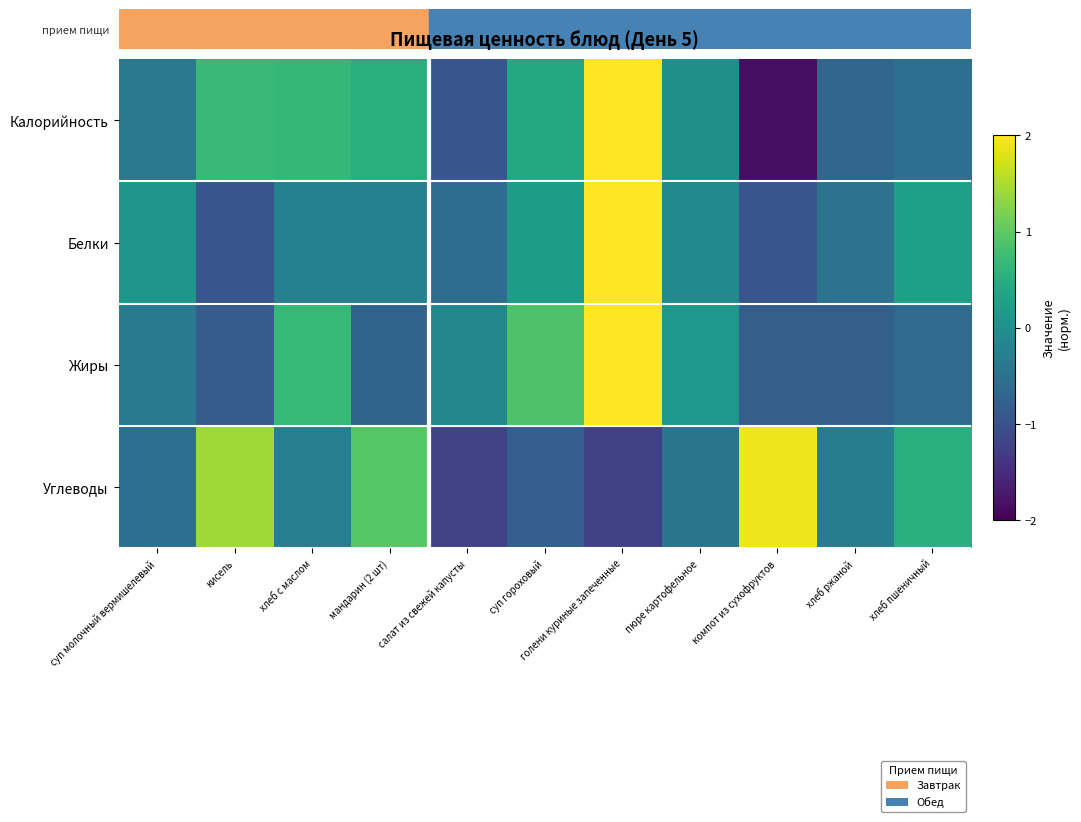

Reading right to left, transcribe all the data shown in this chart.

Калорийность: хлеб пшеничный=-0.5	хлеб ржаной=-0.7	компот из сухофруктов=-1.8	пюре картофельное=-0.0	голени куриные запеченные=2.1	суп гороховый=0.4	салат из свежей капусты=-0.9	мандарин (2 шт)=0.5	хлеб с маслом=0.7	кисель=0.7	суп молочный вермишелевый=-0.4
Белки: хлеб пшеничный=0.3	хлеб ржаной=-0.5	компот из сухофруктов=-0.9	пюре картофельное=-0.1	голени куриные запеченные=2.9	суп гороховый=0.2	салат из свежей капусты=-0.6	мандарин (2 шт)=-0.2	хлеб с маслом=-0.2	кисель=-0.9	суп молочный вермишелевый=0.1
Жиры: хлеб пшеничный=-0.6	хлеб ржаной=-0.8	компот из сухофруктов=-0.8	пюре картофельное=0.1	голени куриные запеченные=2.6	суп гороховый=0.9	салат из свежей капусты=-0.2	мандарин (2 шт)=-0.7	хлеб с маслом=0.7	кисель=-0.9	суп молочный вермишелевый=-0.4
Углеводы: хлеб пшеничный=0.5	хлеб ржаной=-0.3	компот из сухофруктов=1.9	пюре картофельное=-0.5	голени куриные запеченные=-1.2	суп гороховый=-0.8	салат из свежей капусты=-1.2	мандарин (2 шт)=1.0	хлеб с маслом=-0.3	кисель=1.4	суп молочный вермишелевый=-0.5